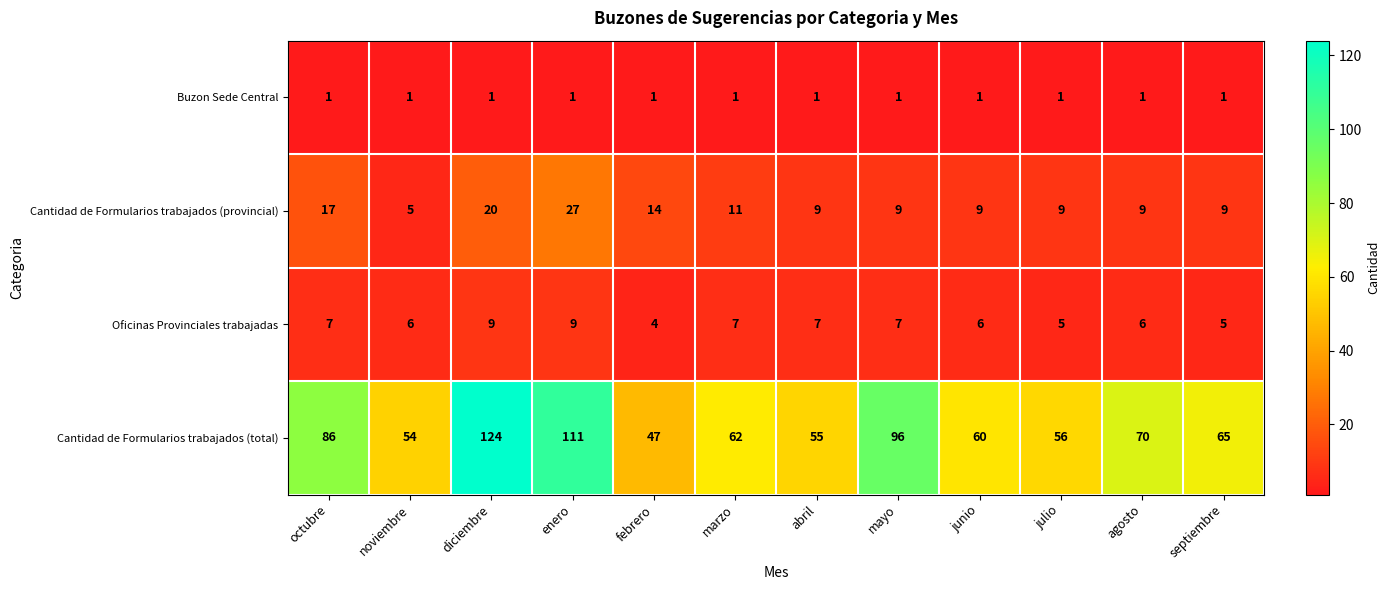

Which series changed the most between marzo and abril?

Cantidad de Formularios trabajados (total)